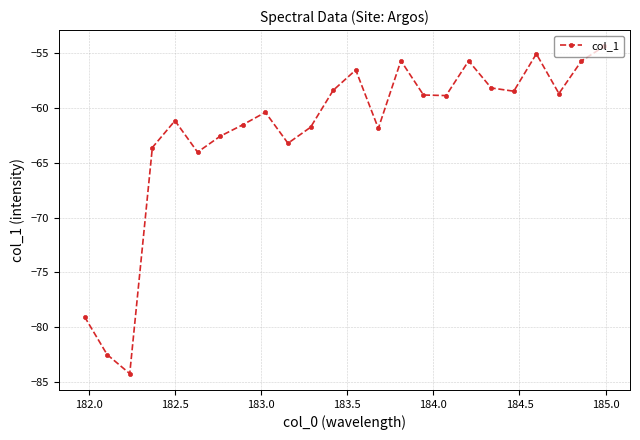

What is the difference between the second highest and minimum values?

29.1